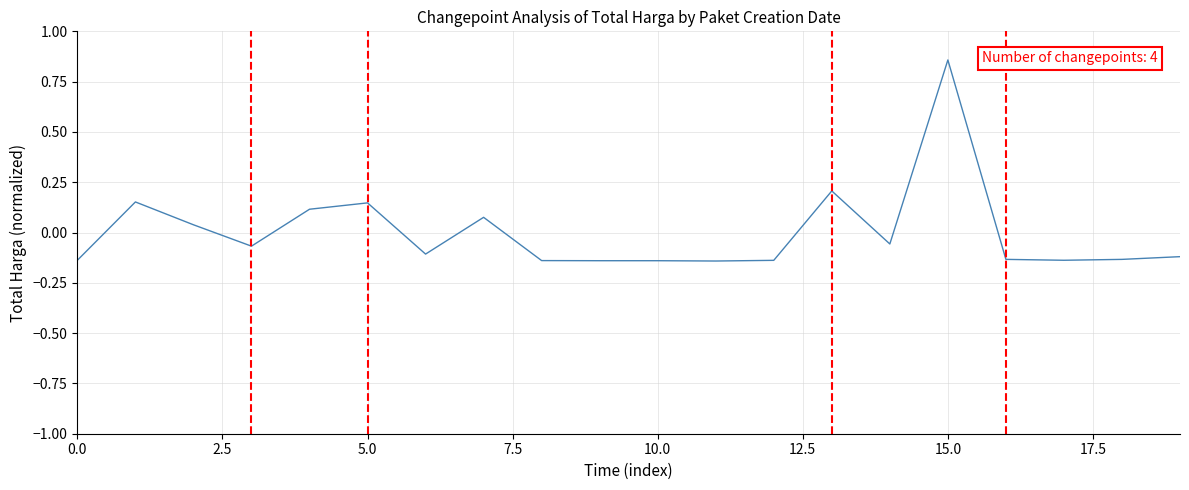

What is the difference between the maximum and minimum values?

1.0